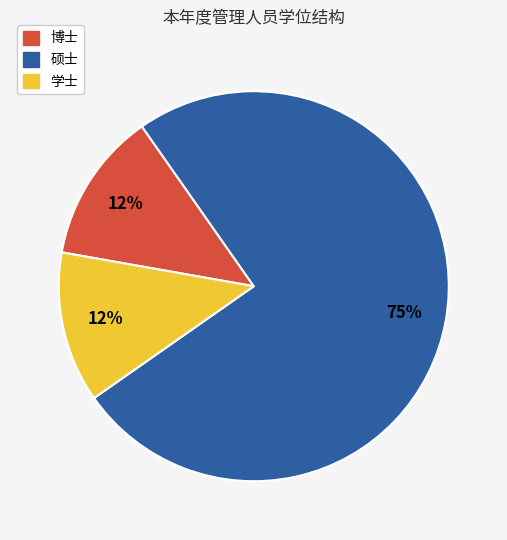

Is there a majority slice in this chart?

Yes